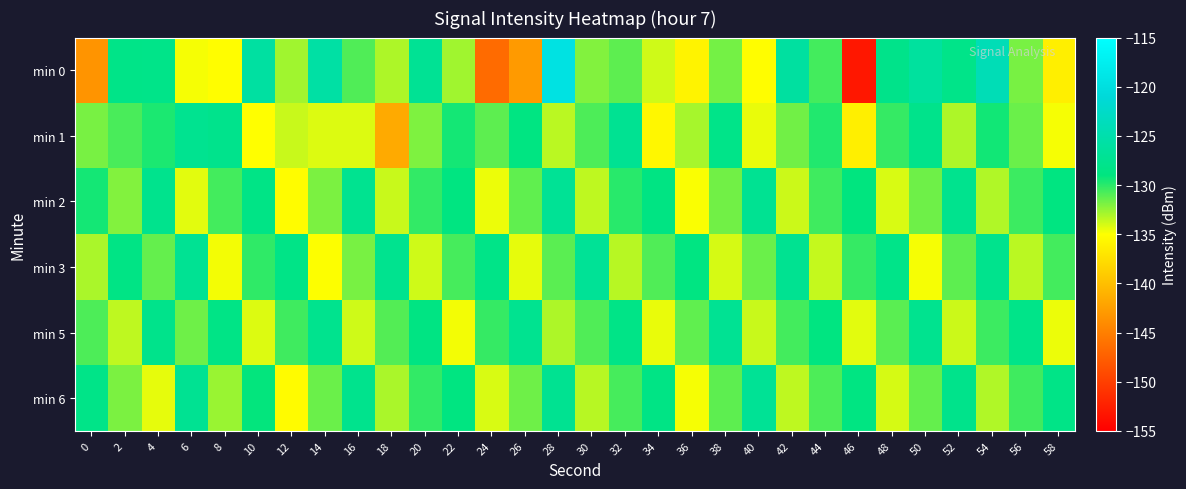

Rank the series at 58 from lowest to highest value.

min 0, min 1, min 5, min 3, min 2, min 6